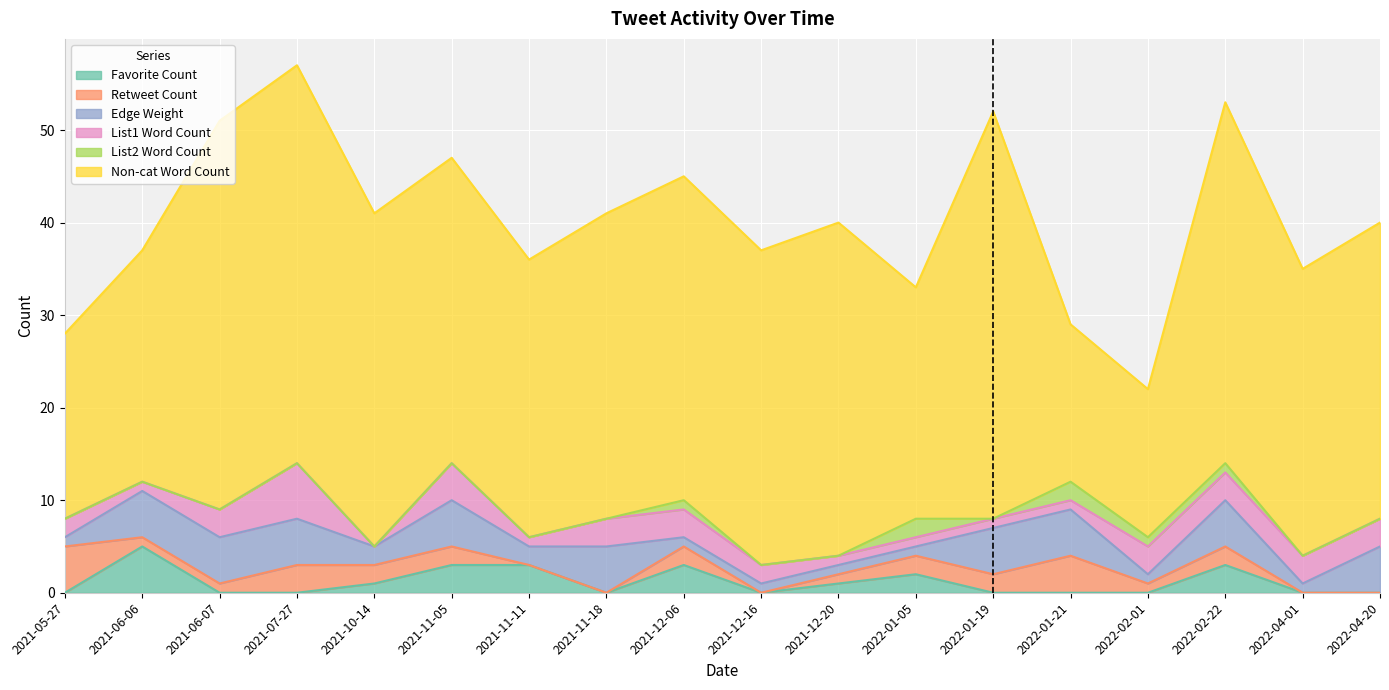

Reading left to right, transcribe all the data shown in this chart.

Favorite Count: 0	5	0	0	1	3	3	0	3	0	1	2	0	0	0	3	0	0
Retweet Count: 5	1	1	3	2	2	0	0	2	0	1	2	2	4	1	2	0	0
Edge Weight: 1	5	5	5	2	5	2	5	1	1	1	1	5	5	1	5	1	5
List1 Word Count: 2	1	3	6	0	4	1	3	3	2	1	1	1	1	3	3	3	3
List2 Word Count: 0	0	0	0	0	0	0	0	1	0	0	2	0	2	1	1	0	0
Non-cat Word Count: 20	25	42	43	36	33	30	33	35	34	36	25	44	17	16	39	31	32